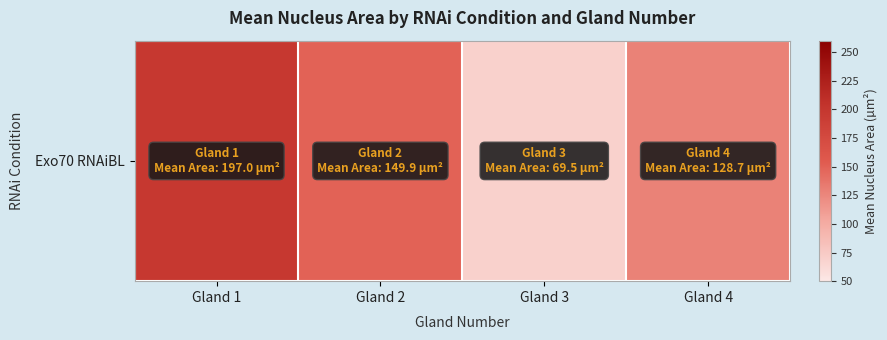

List the labels in order of value, smallest first.

Gland 3, Gland 4, Gland 2, Gland 1